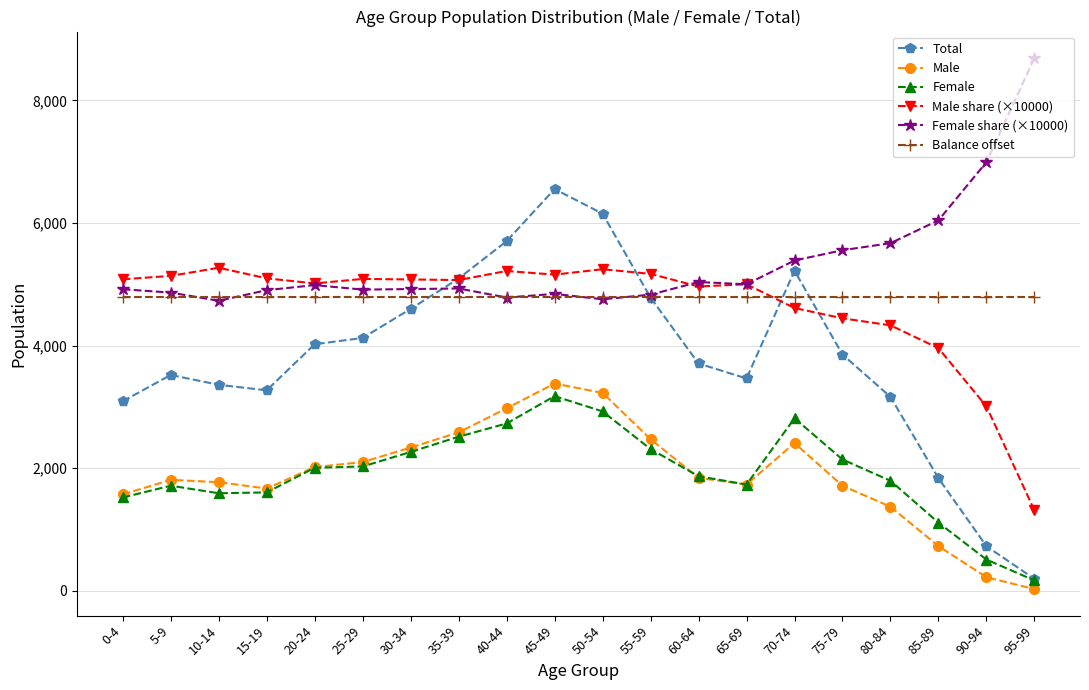

Which series ends up on top after the final intersection of Total and Balance offset?

Balance offset